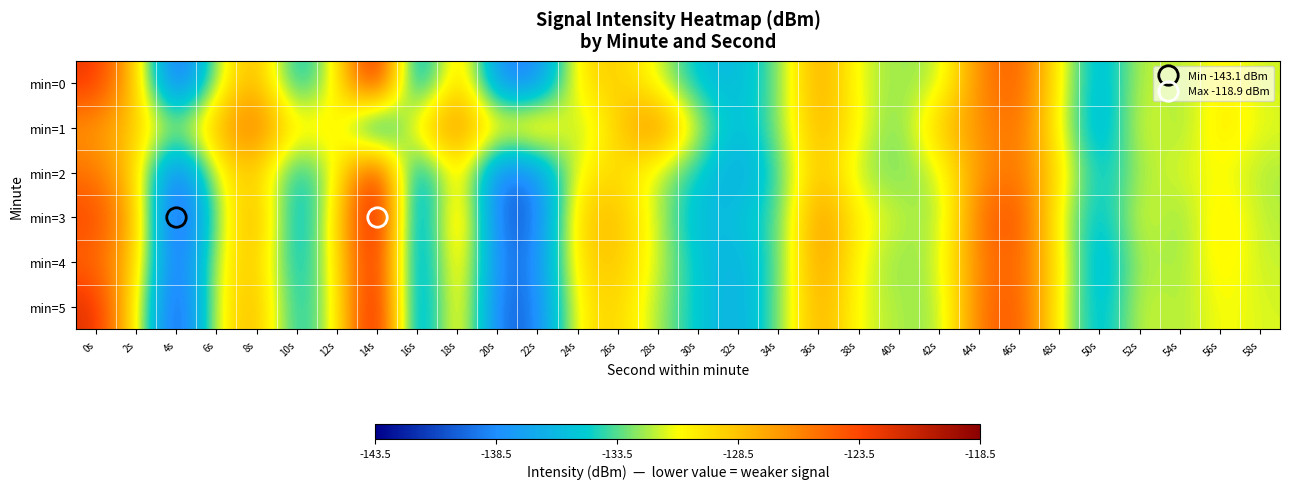

Which category has the highest value across all series?

14s